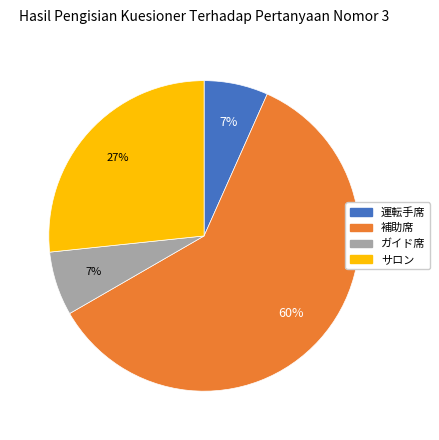

How many segments does this pie chart have?

4